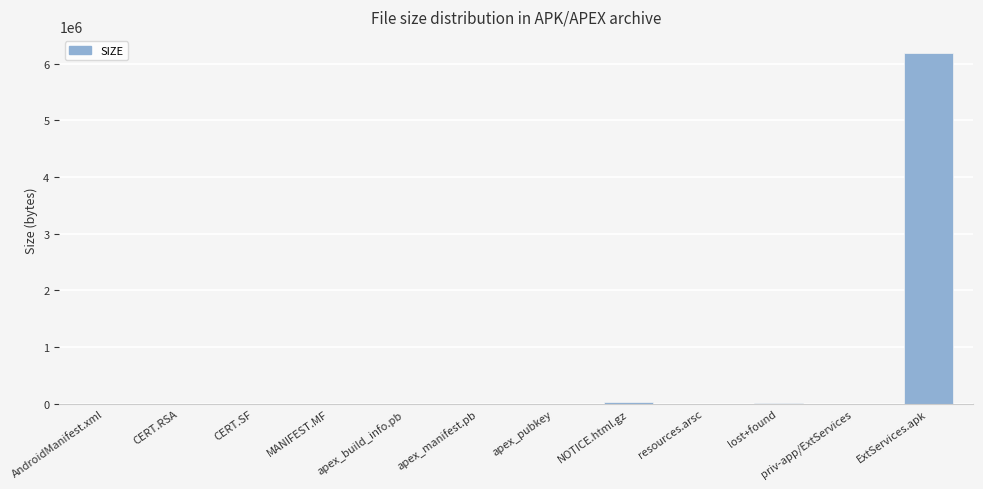

At which category does the chart reach its peak across all series?

ExtServices.apk